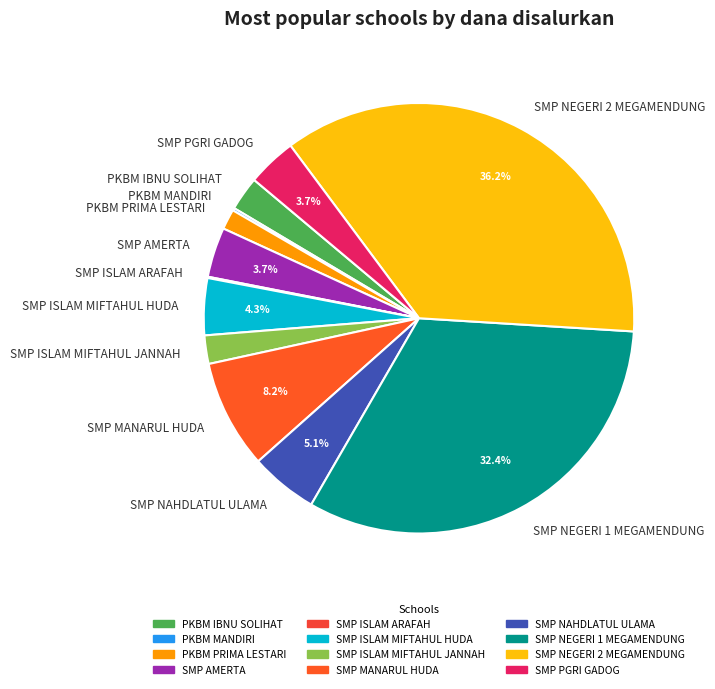

To the nearest percent, what portion does SMP AMERTA represent?

4%